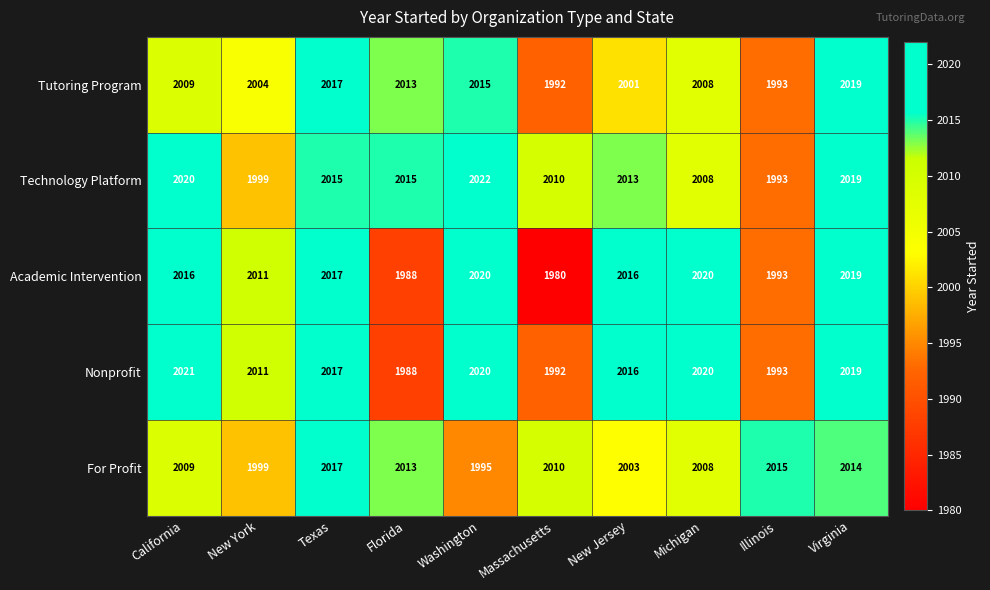

What is the spread (max minus min) of values at Virginia?

5